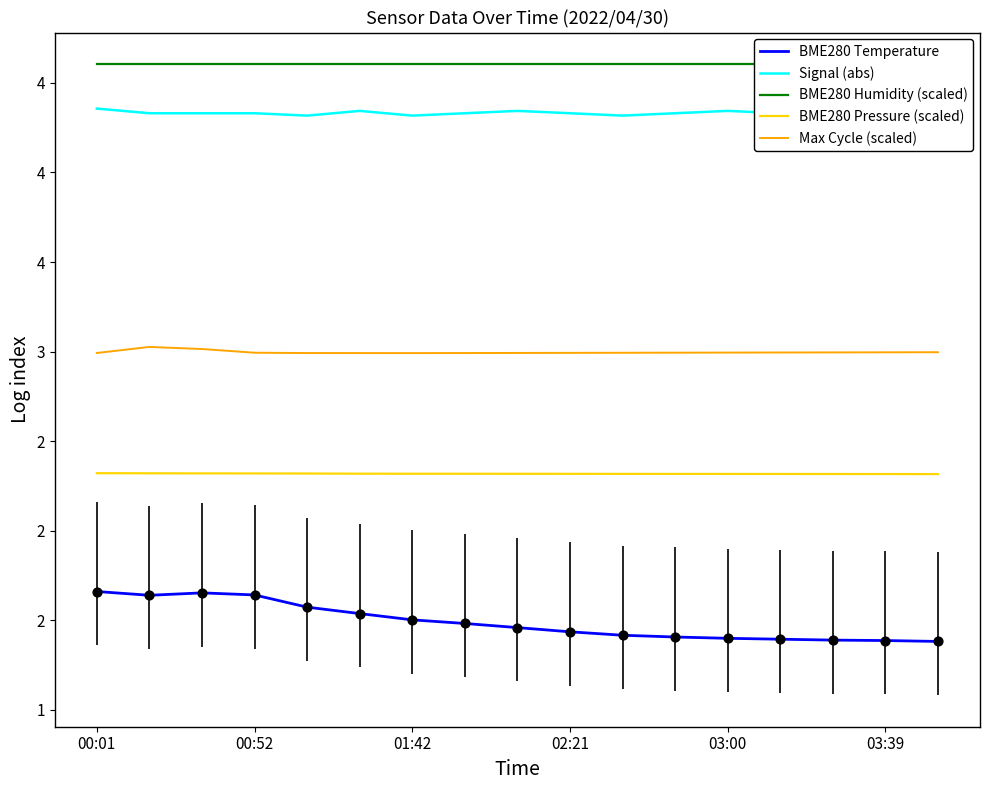

Is the value of BME280 Temperature at 6 greater than the value of Signal (abs) at 00:52?

No